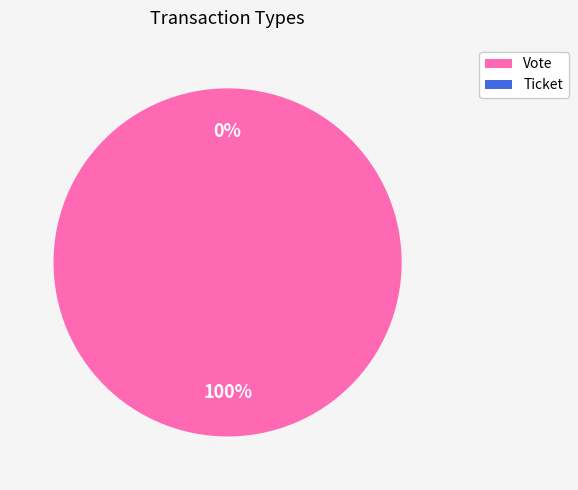

Is it true that Ticket is 0% of the pie?

True